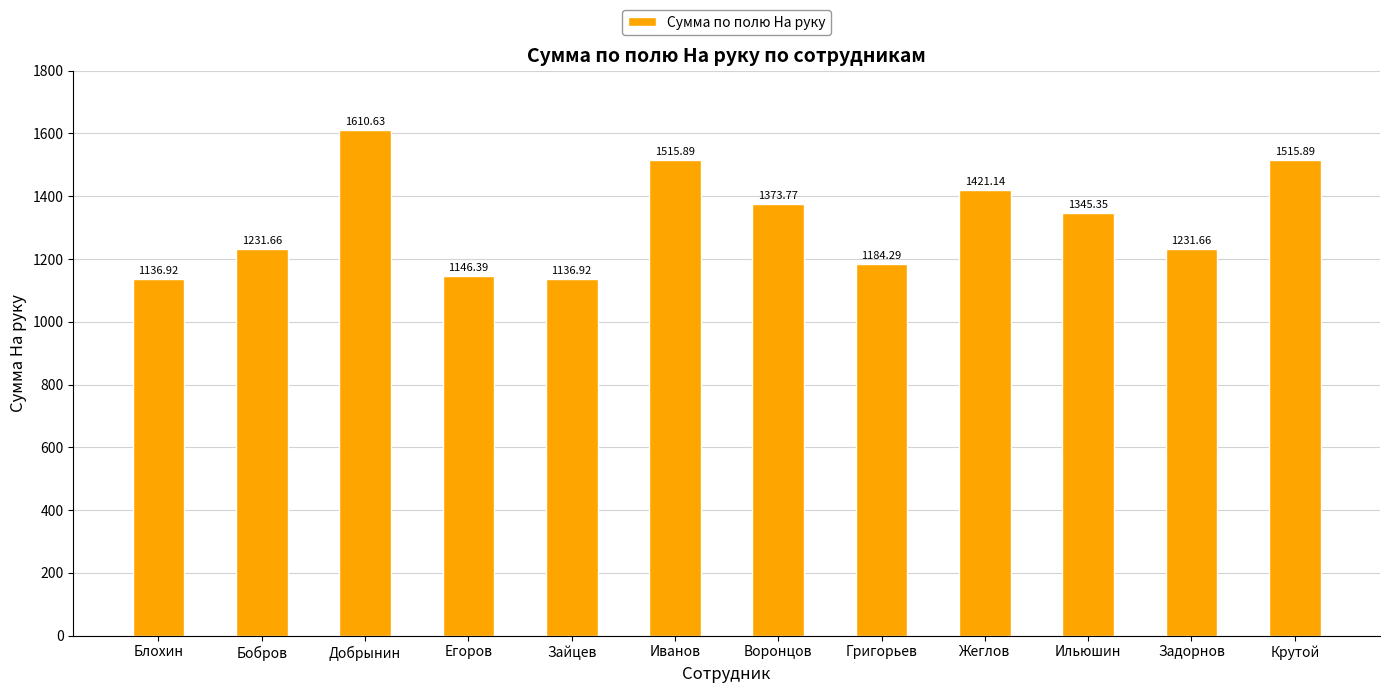

What is the label of the 4th bar from the right?

Жеглов